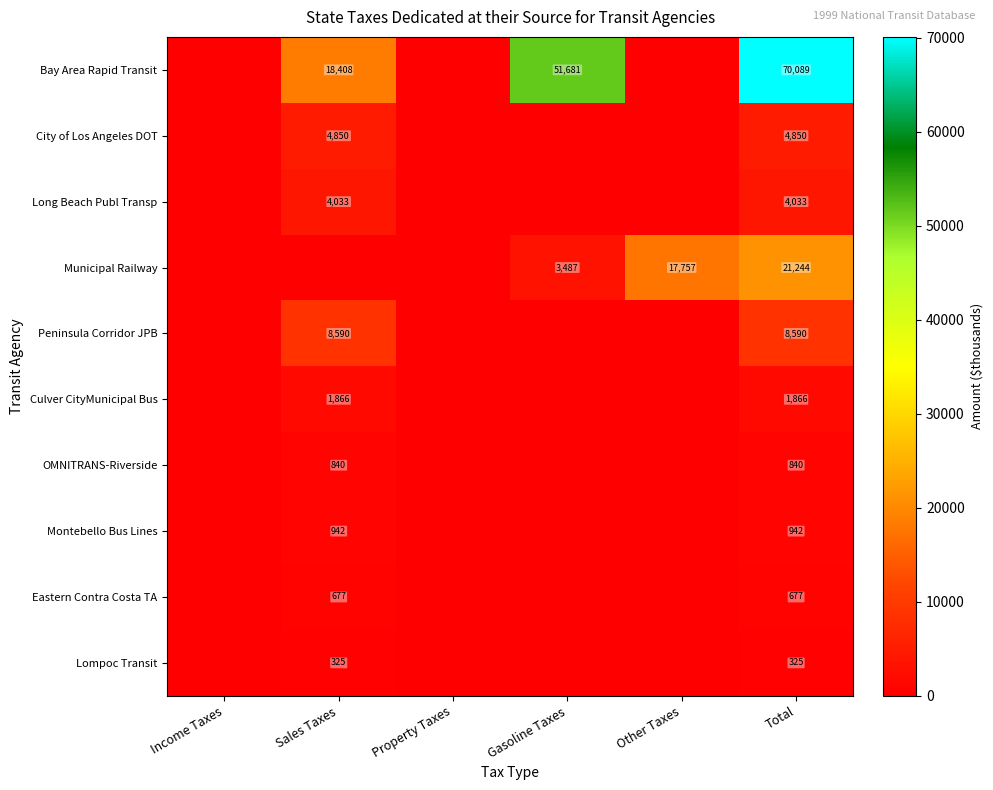

Is it true that Peninsula Corridor JPB equals 5995 at Sales Taxes?

False